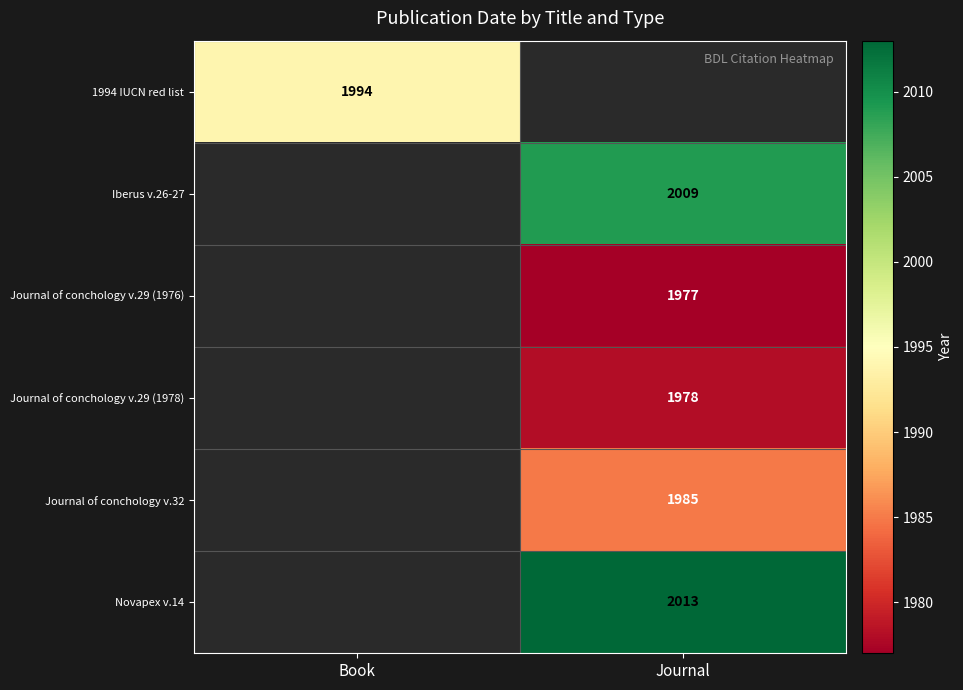

True or false: Iberus v.26-27 has a value of 794.3 at Journal.

False